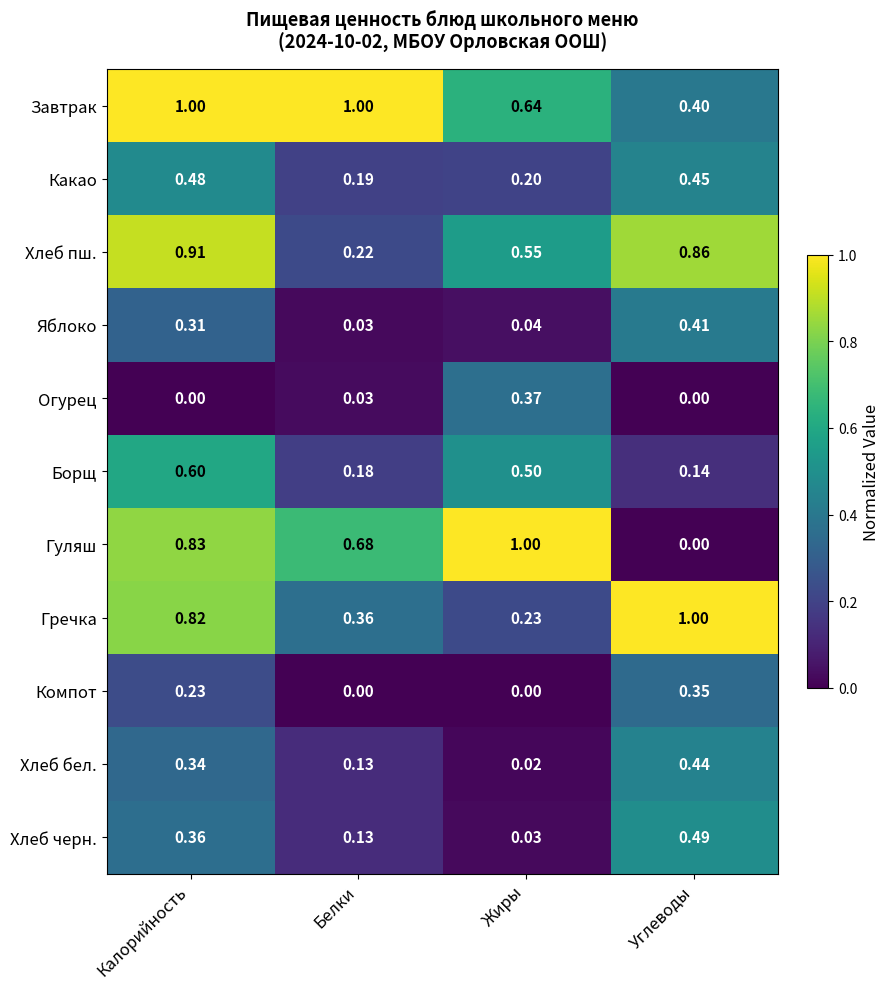

How many categories are shown in the chart?

4